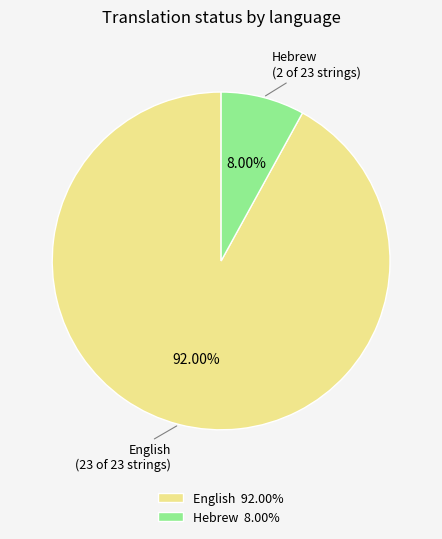

How much of the chart is everything except Hebrew?

92.0%